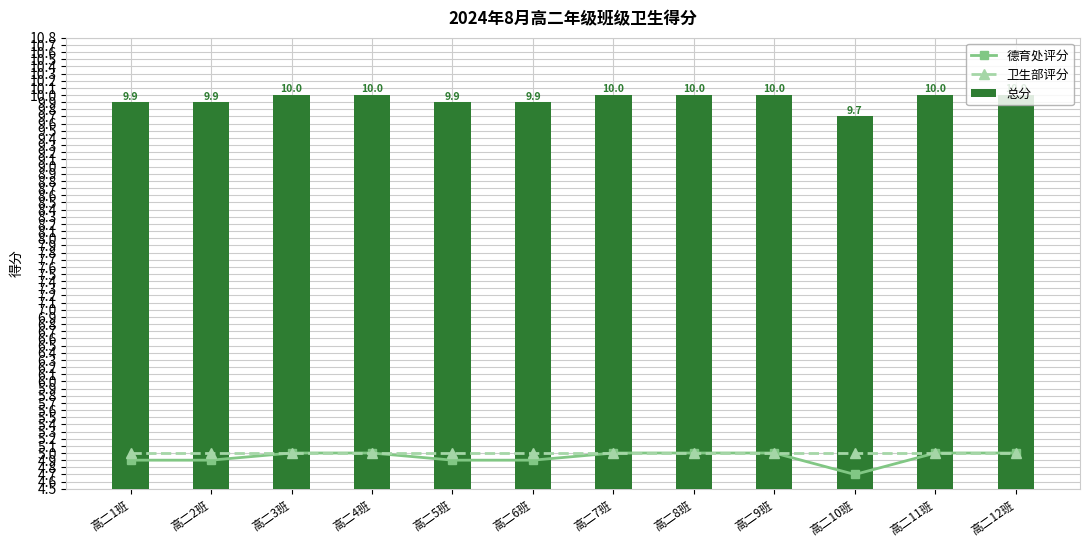

How many groups of bars are there?

12